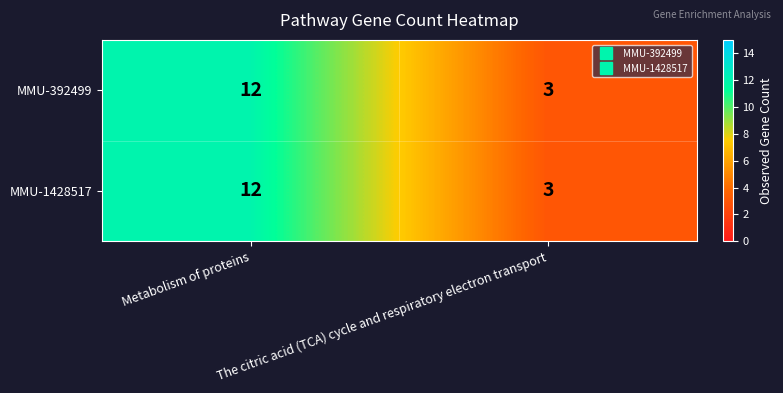

Which category has the lowest value across all series?

The citric acid (TCA) cycle and respiratory electron transport